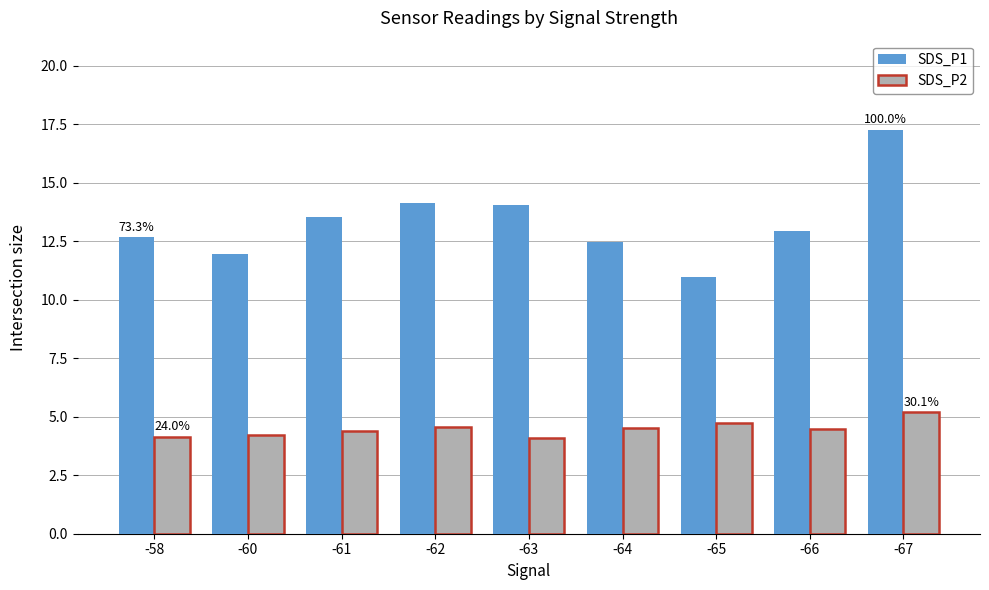

What is the sum of all SDS_P1 values?

119.9